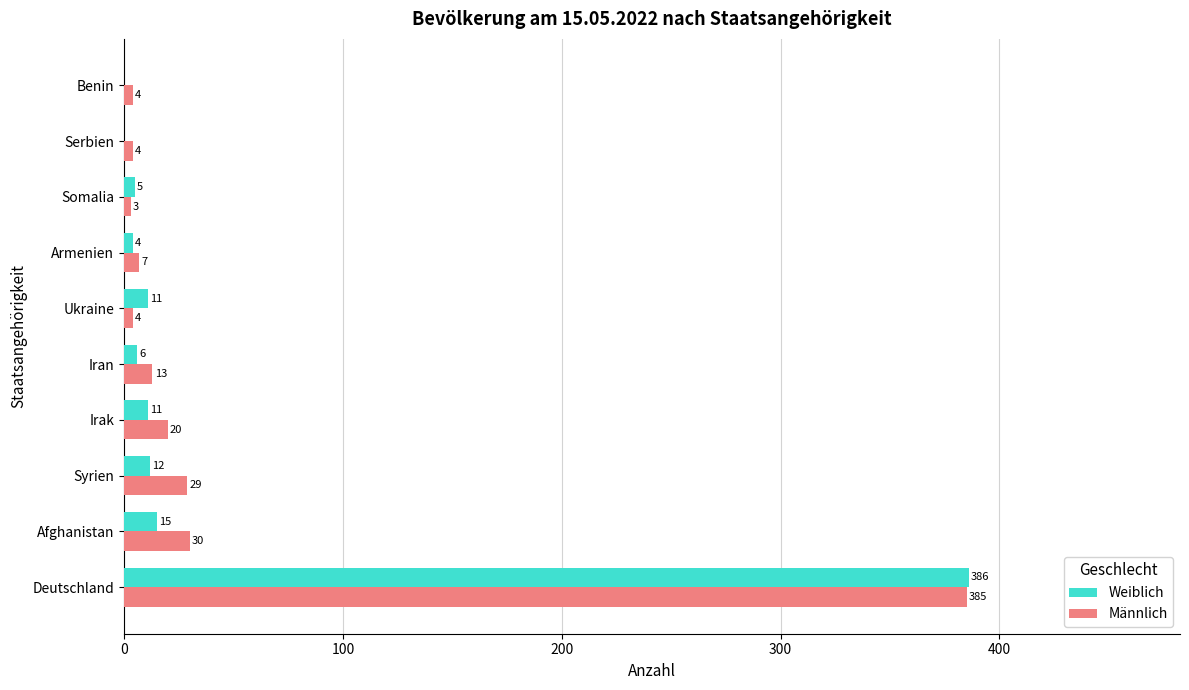

How many positive values does the Weiblich series have?

8